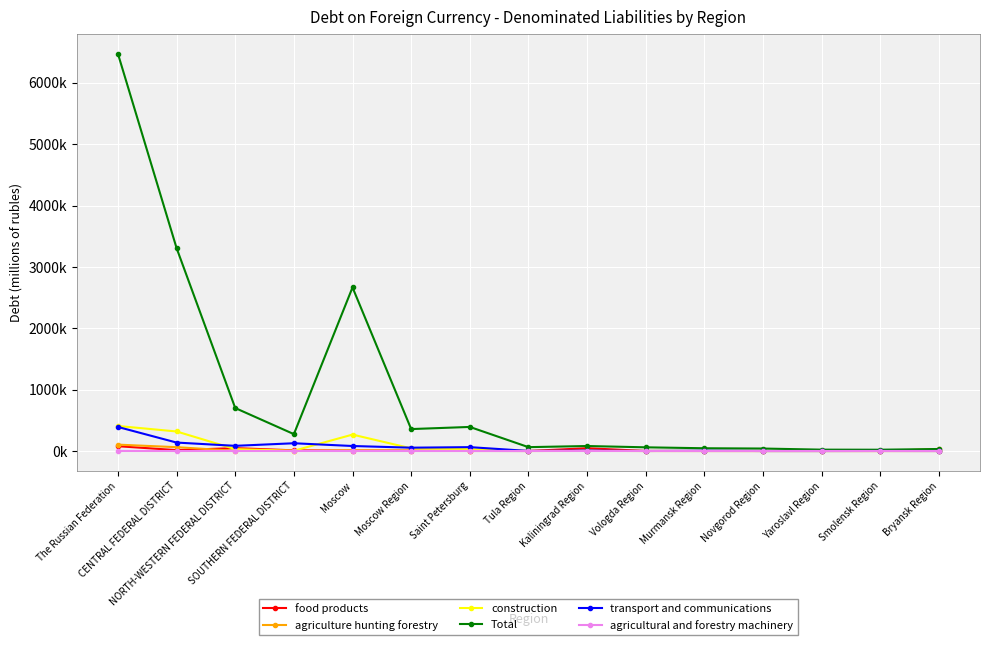

What position from the right is Moscow?

11